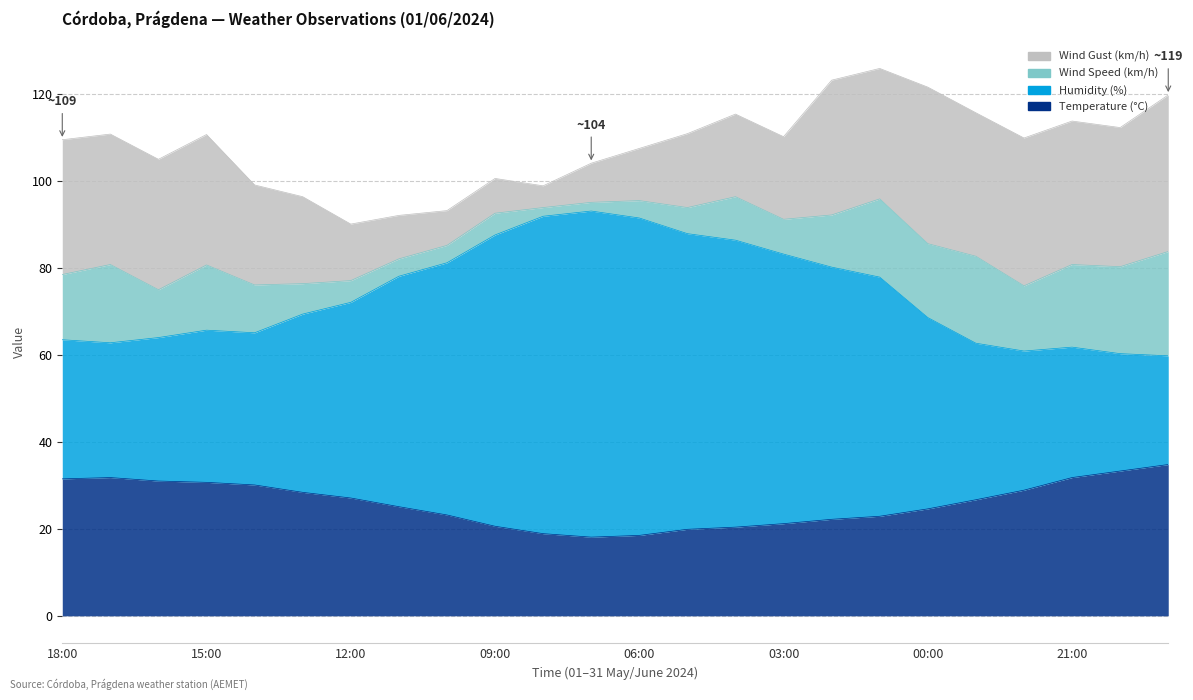

At which category does Humidity (%) reach its first local valley?

17:00